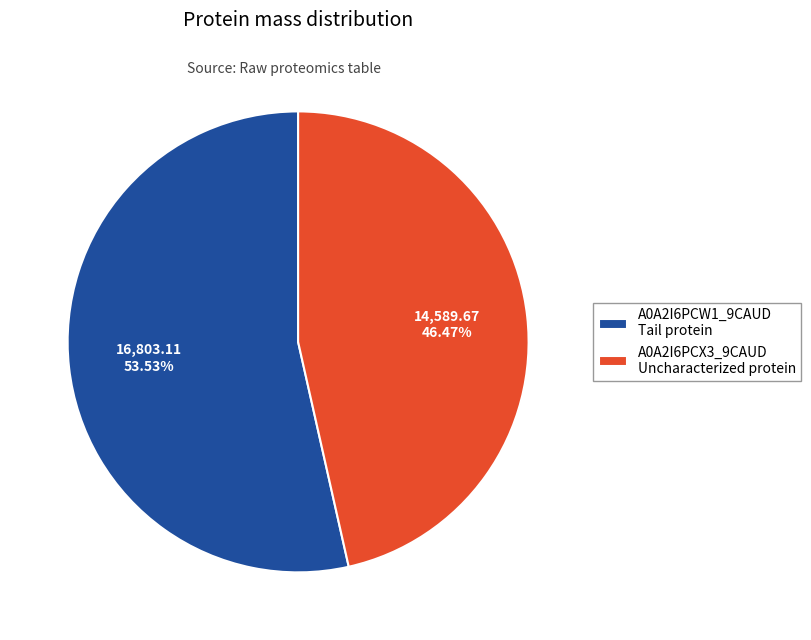

How many slices are in this pie chart?

2